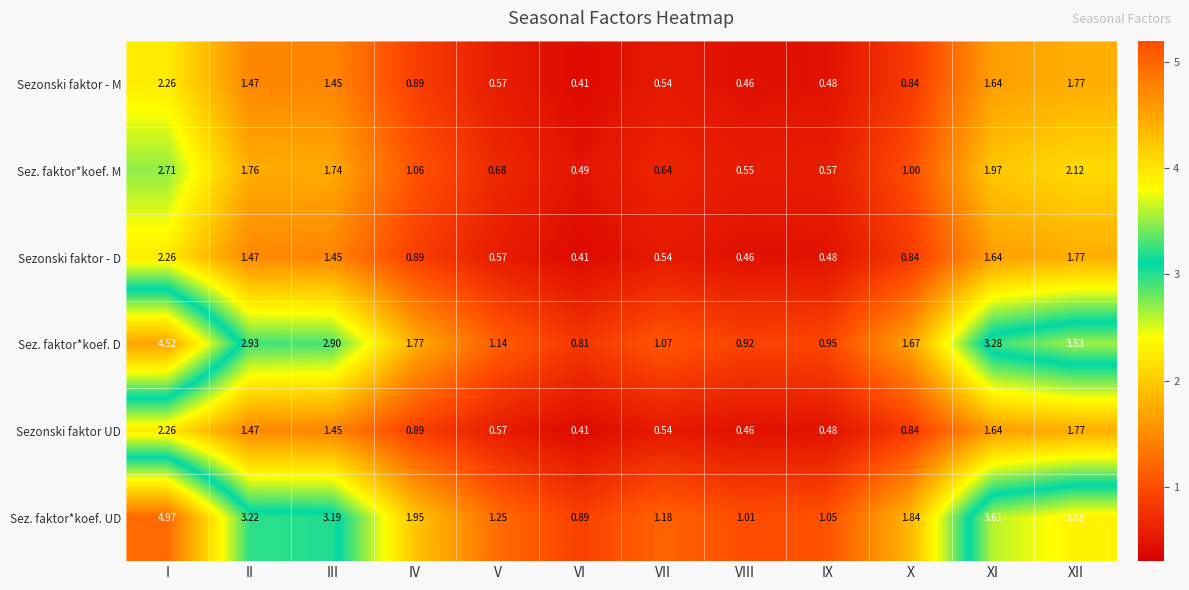

At which category is the sum across all series the highest?

I